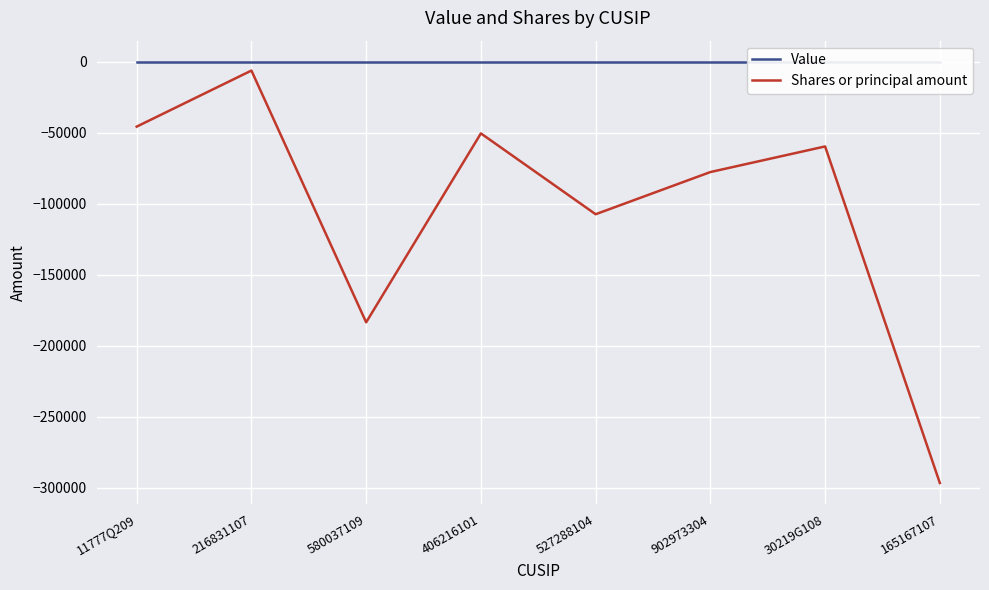

Count the number of data series in this chart.

2